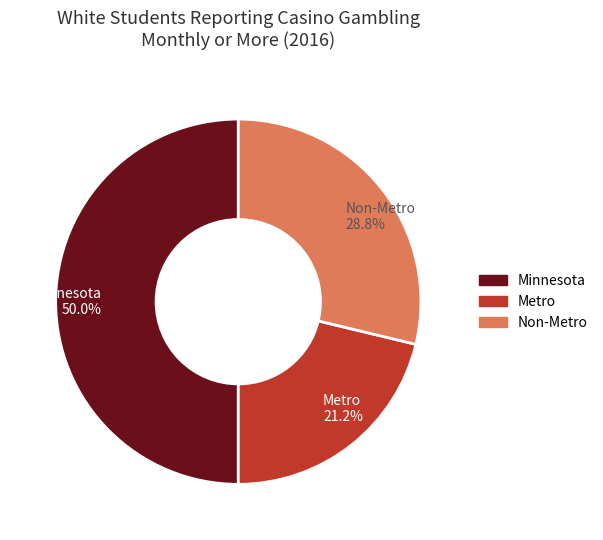

What portion of the pie excludes Minnesota?

50.0%